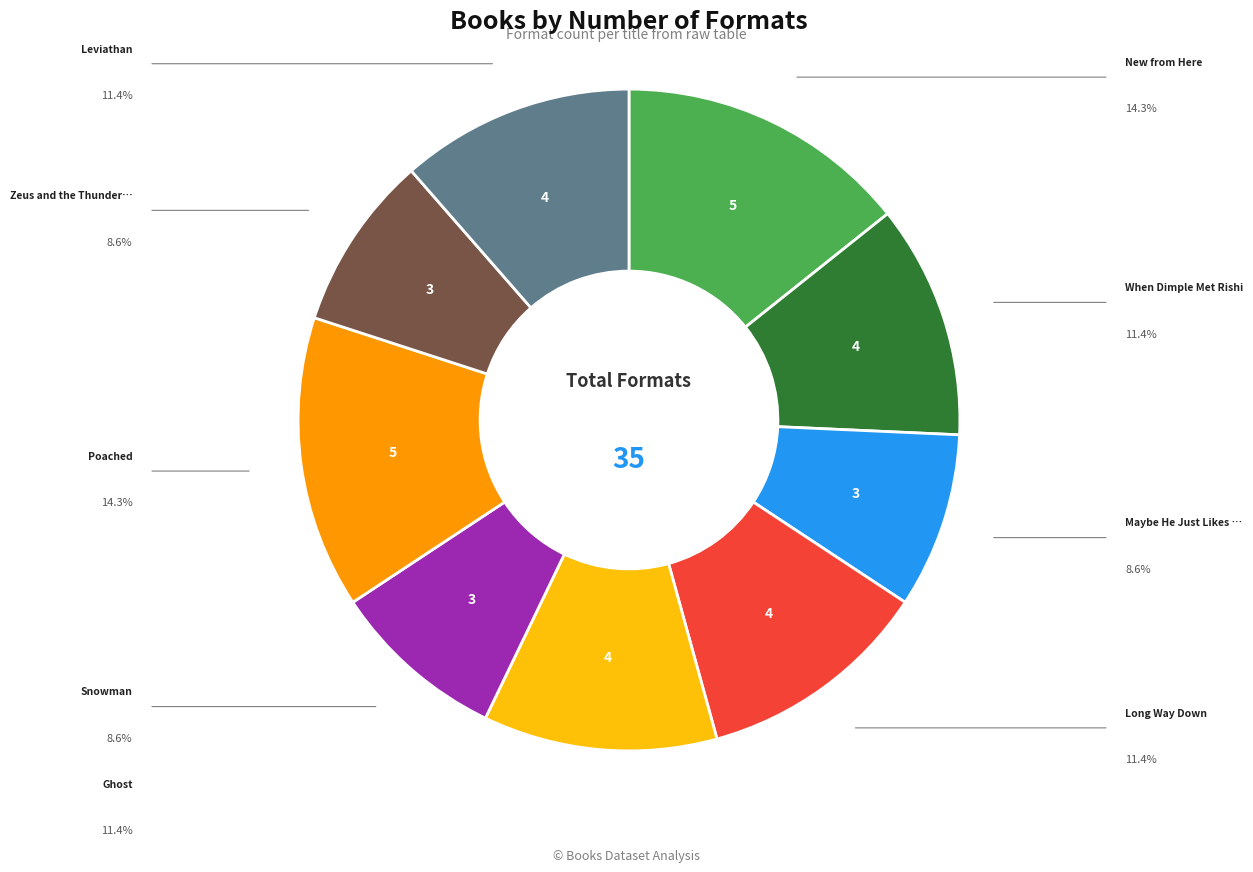

Is there any slice that represents more than half of the pie?

No